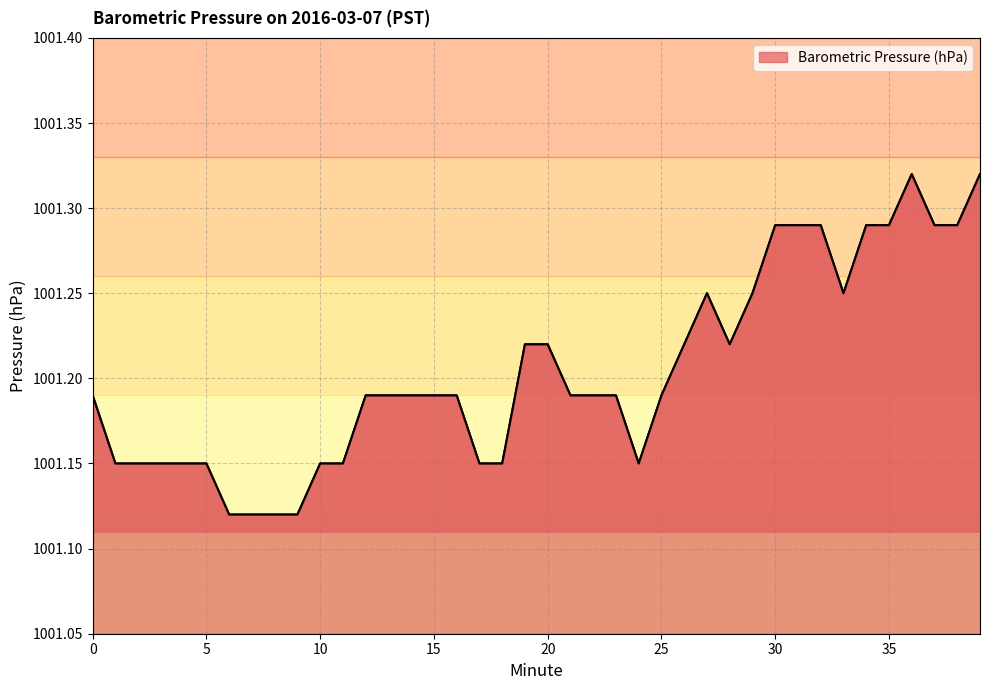

What is the average value?

1001.2